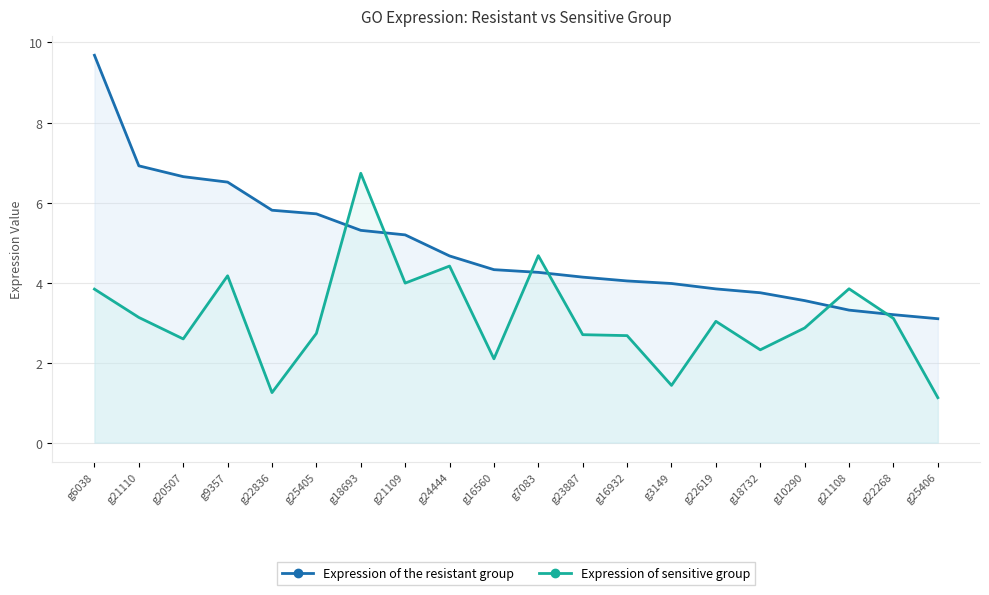

What are all the series names shown in the legend?

Expression of the resistant group, Expression of sensitive group